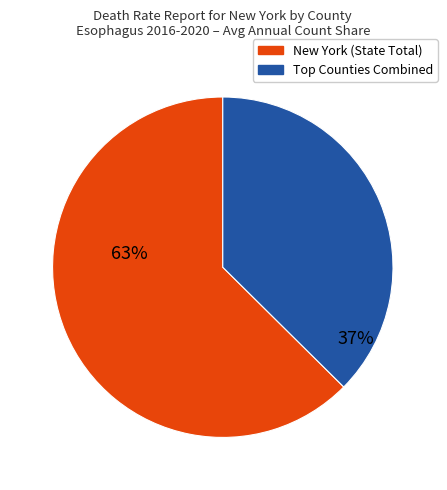

Is there any slice that represents more than half of the pie?

Yes